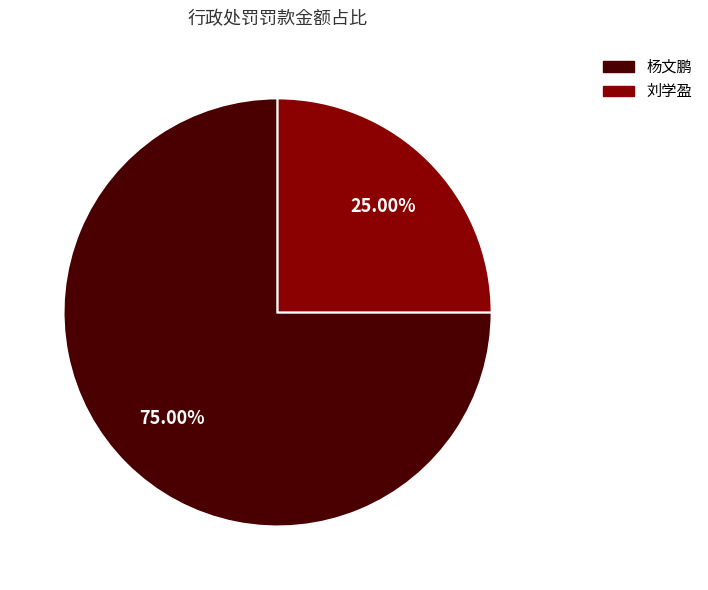

What is the total percentage of 杨文鹏 and 刘学盈?

100.0%